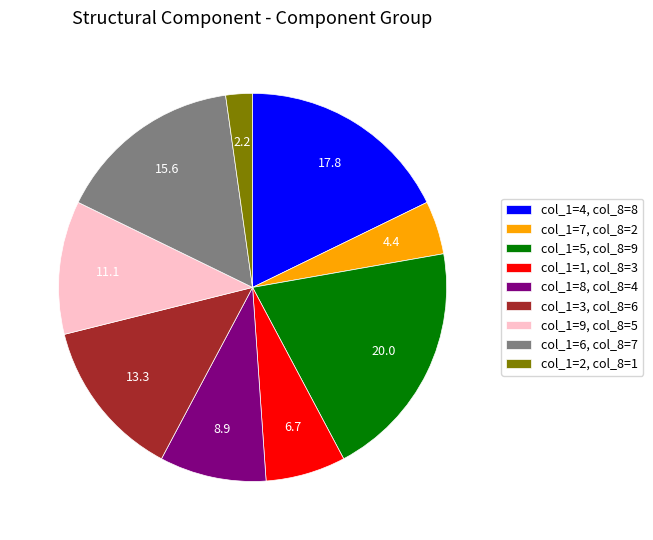

Is it true that col_1=8, col_8=4 is 1% of the pie?

False